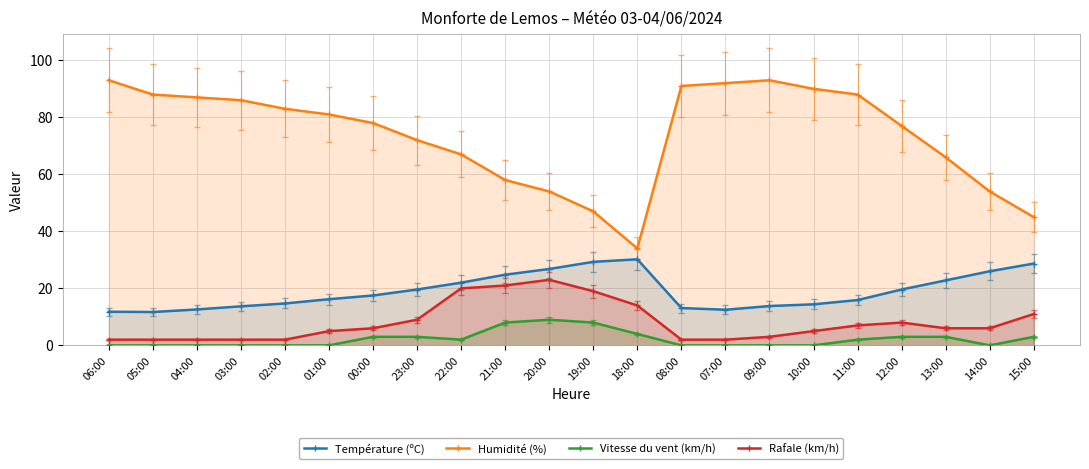

The Rafale (km/h) series shows 20.0 at 22:00. True or false?

True